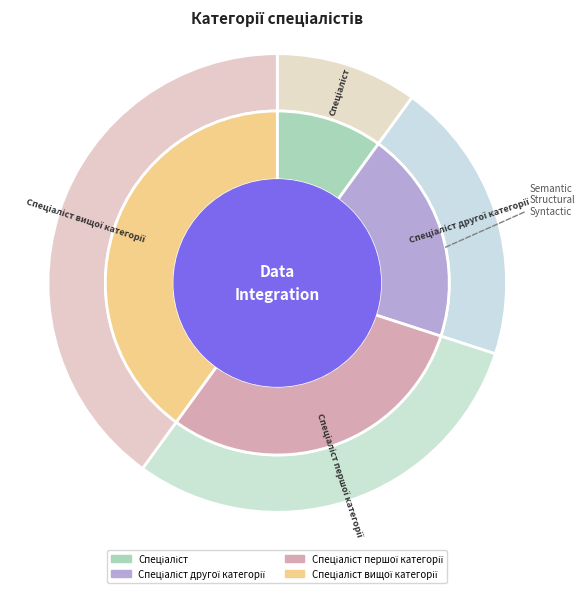

Do Спеціаліст другої категорії and Спеціаліст together represent more than half of the pie?

No